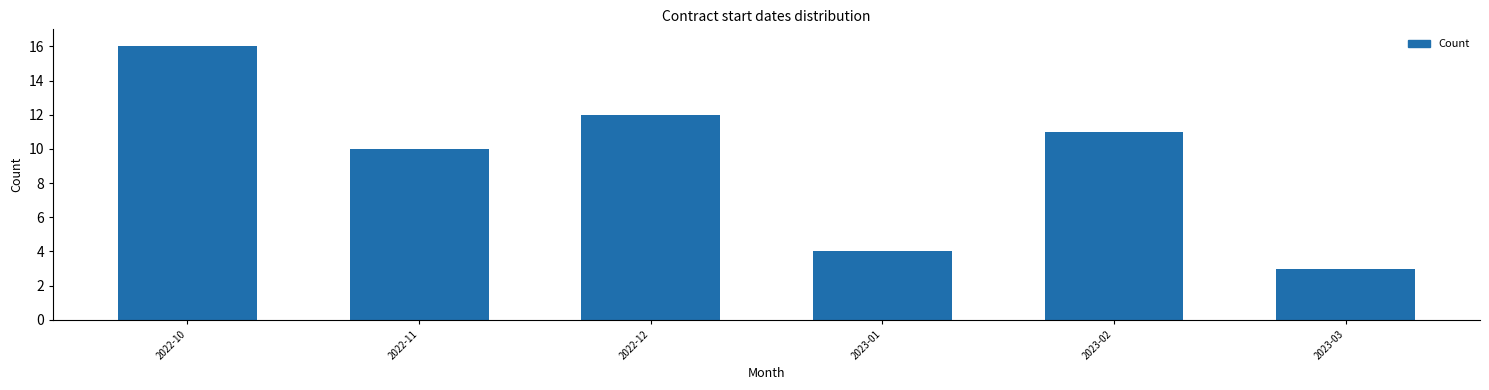

Reading left to right, what are all the values shown in this chart?

2022-10=16	2022-11=10	2022-12=12	2023-01=4	2023-02=11	2023-03=3